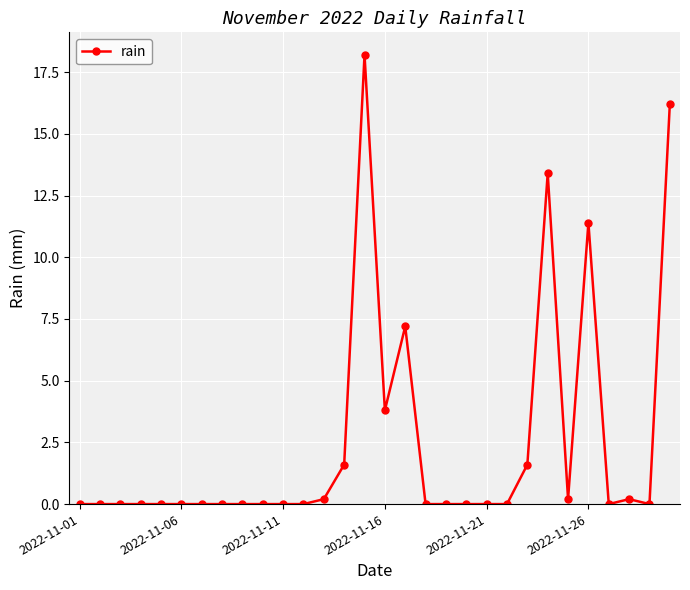

True or false: there are more than 2 points higher than both neighbors.

True